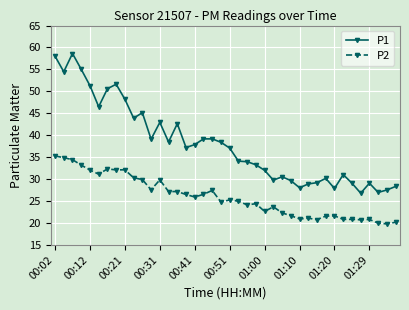

Which series has the largest total across all categories?

P1